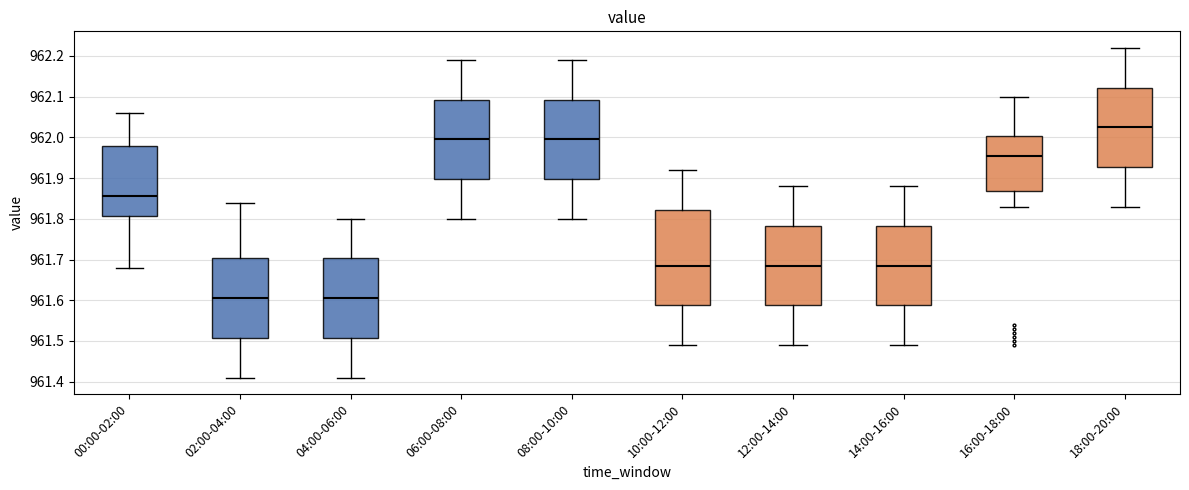

Where is the upper edge of the box for 08:00-10:00 on the y-axis? The values are not printed on the chart, so give them approximately, as read against the axis.

962.09